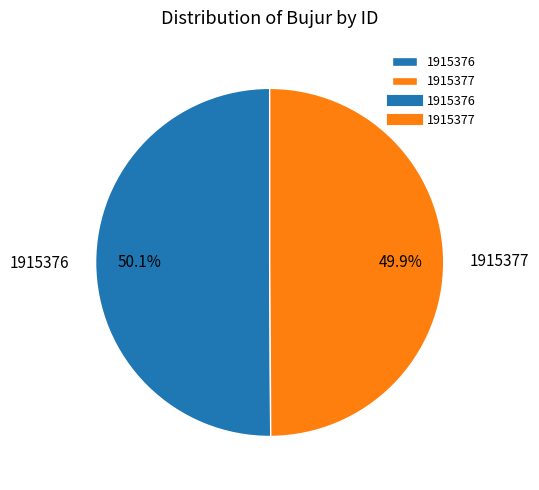

What is the ratio of the value at 1915376 to the value at 1915377?

1.0